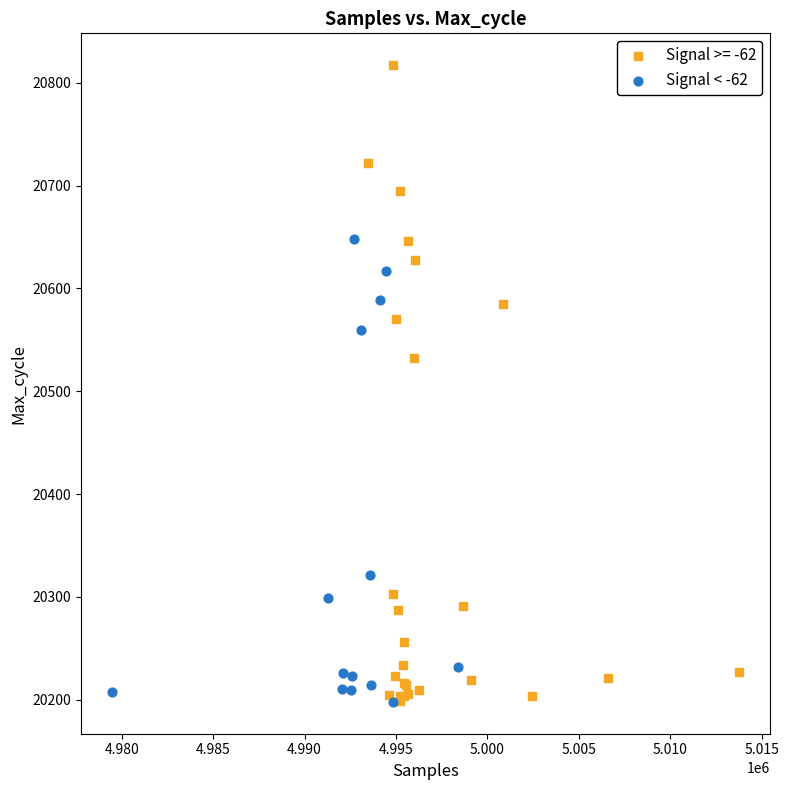

Which series has the largest Y range (max minus min)?

Signal >= -62